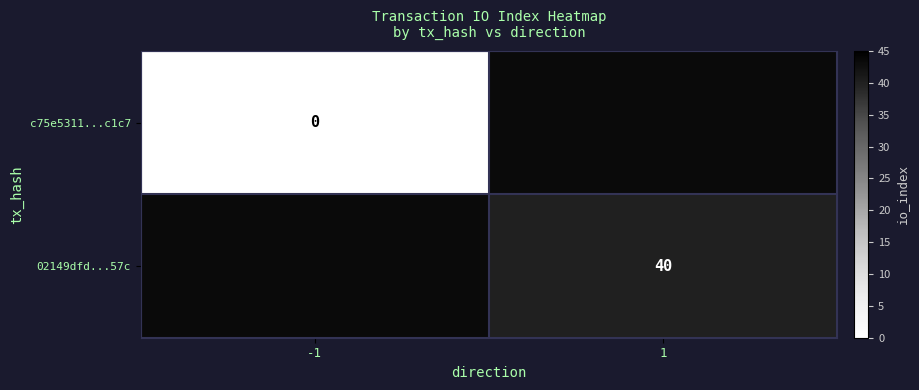

True or false: 02149dfd...57c has a value of 40 at 1.

True